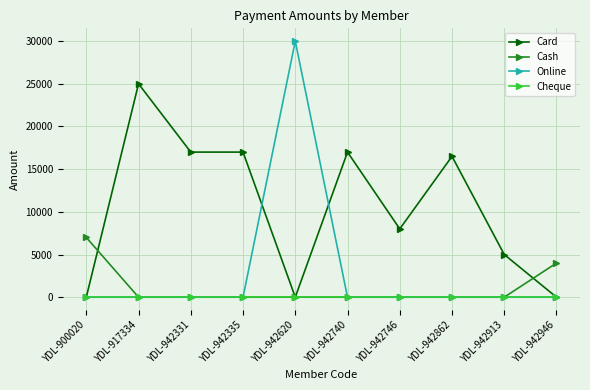

What are all the series names shown in the legend?

Card, Cash, Online, Cheque